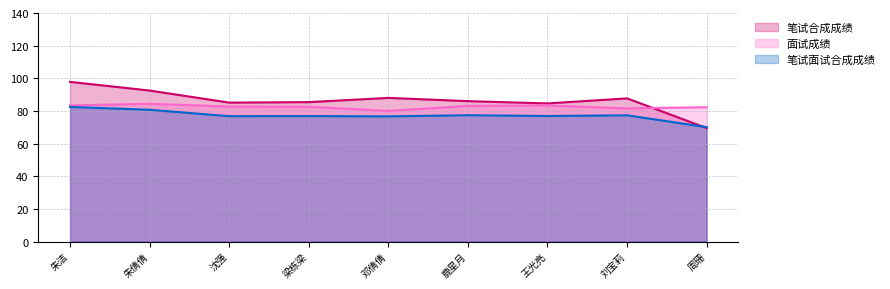

Which series changed the most between 邓倩倩 and 鹿星月?

面试成绩